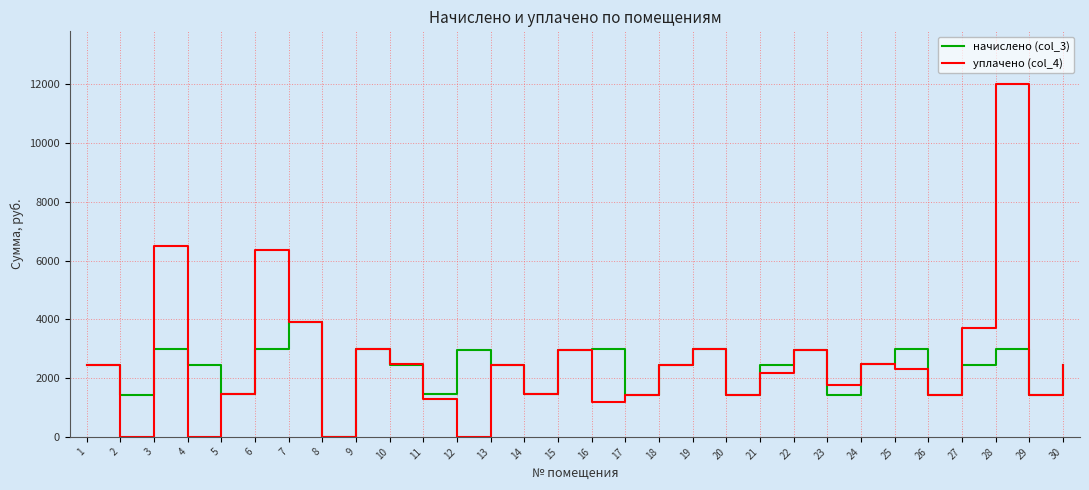

At which category is the sum across all series the highest?

28